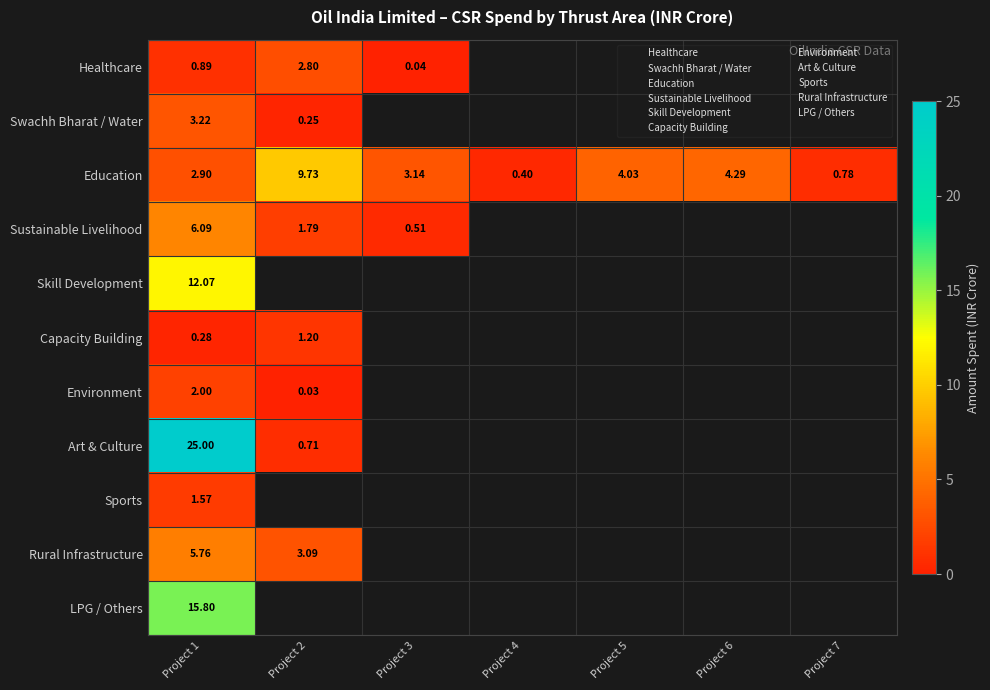

Which has a higher value, Project 1 or Project 6?

Project 6